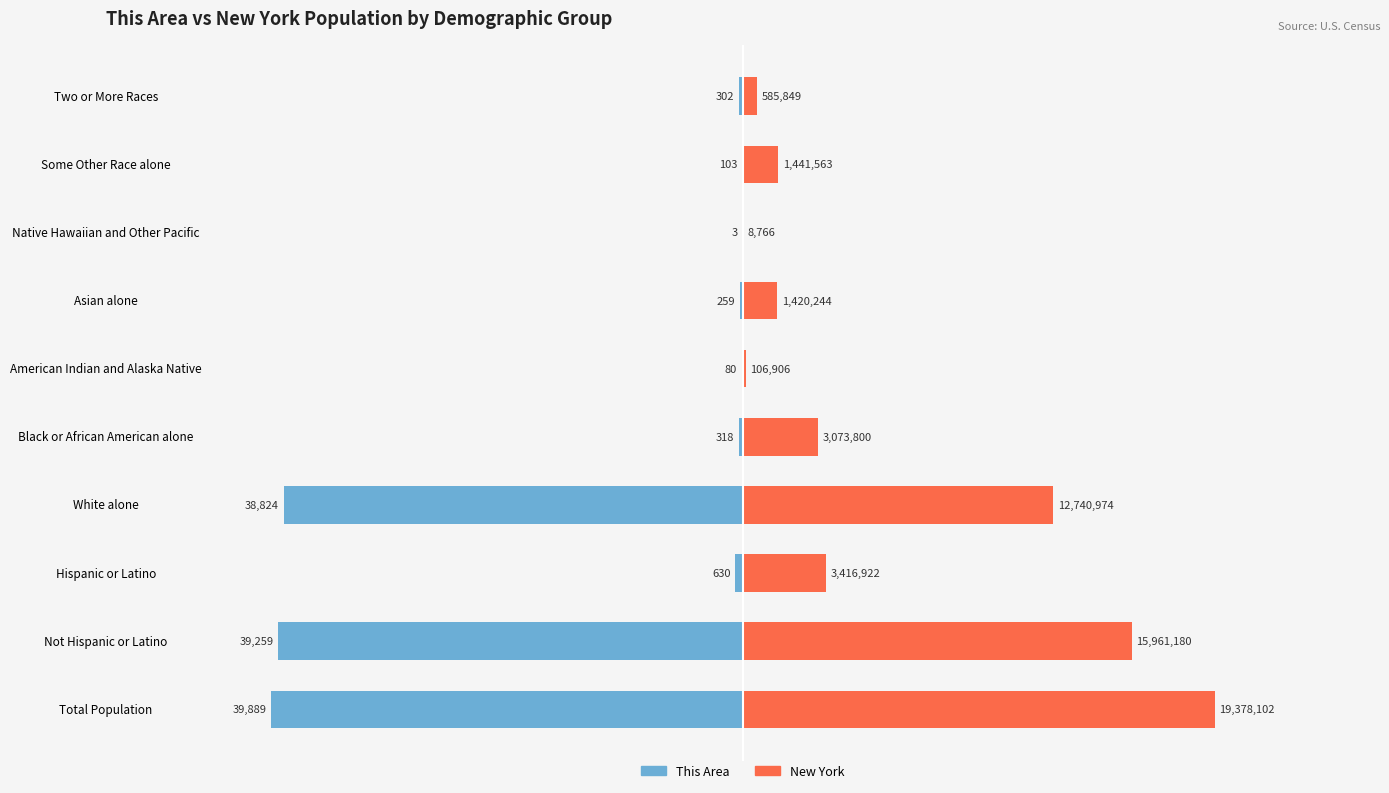

Rank the series by their average value, from highest to lowest.

New York, This Area